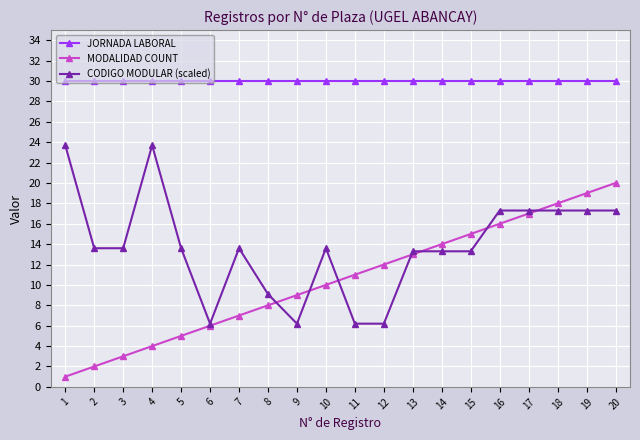

Reading left to right, list all the values displayed in this chart.

JORNADA LABORAL: 1=30.0	2=30.0	3=30.0	4=30.0	5=30.0	6=30.0	7=30.0	8=30.0	9=30.0	10=30.0	11=30.0	12=30.0	13=30.0	14=30.0	15=30.0	16=30.0	17=30.0	18=30.0	19=30.0	20=30.0
MODALIDAD COUNT: 1=1.0	2=2.0	3=3.0	4=4.0	5=5.0	6=6.0	7=7.0	8=8.0	9=9.0	10=10.0	11=11.0	12=12.0	13=13.0	14=14.0	15=15.0	16=16.0	17=17.0	18=18.0	19=19.0	20=20.0
CODIGO MODULAR (scaled): 1=23.7	2=13.6	3=13.6	4=23.7	5=13.6	6=6.2	7=13.6	8=9.1	9=6.2	10=13.6	11=6.2	12=6.2	13=13.3	14=13.3	15=13.3	16=17.3	17=17.3	18=17.3	19=17.3	20=17.3